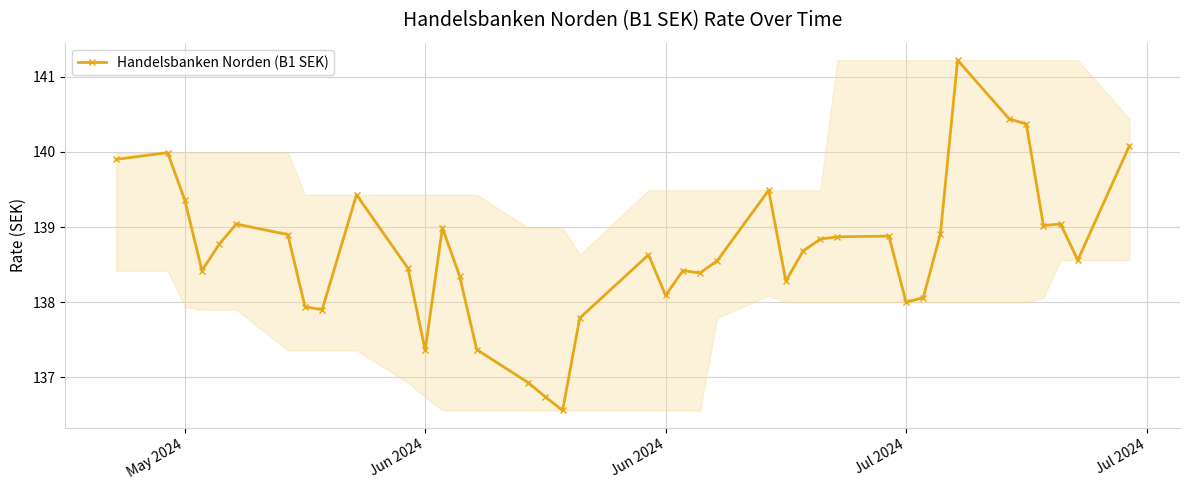

What is the smallest value displayed?

136.6